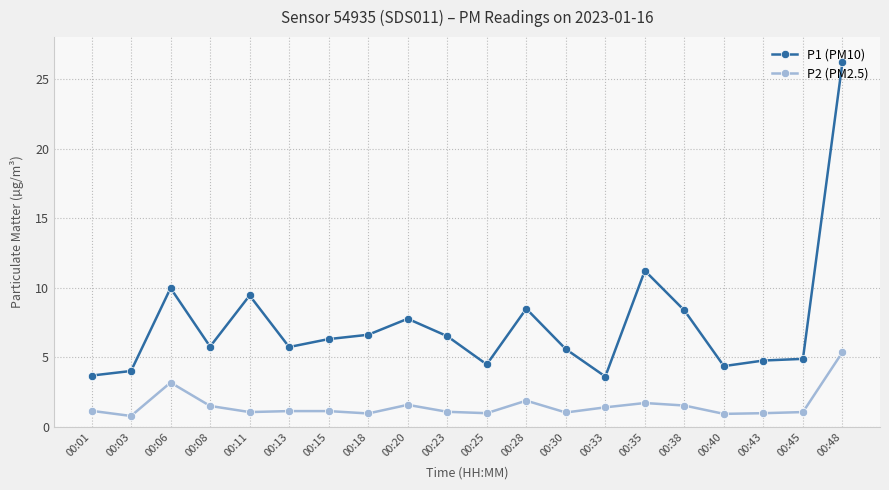

What is the sum of all P2 (PM2.5) values?

30.8